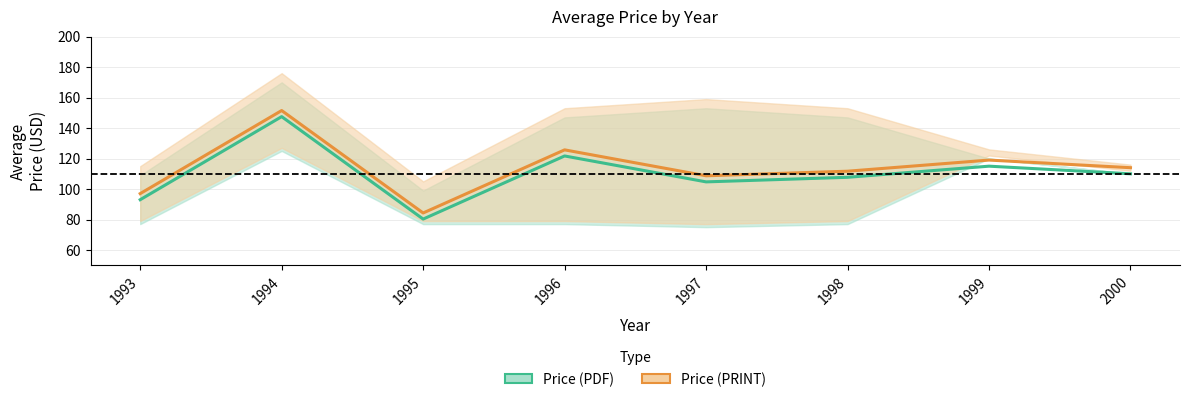

What are all the series names shown in the legend?

Price (PDF), Price (PRINT)